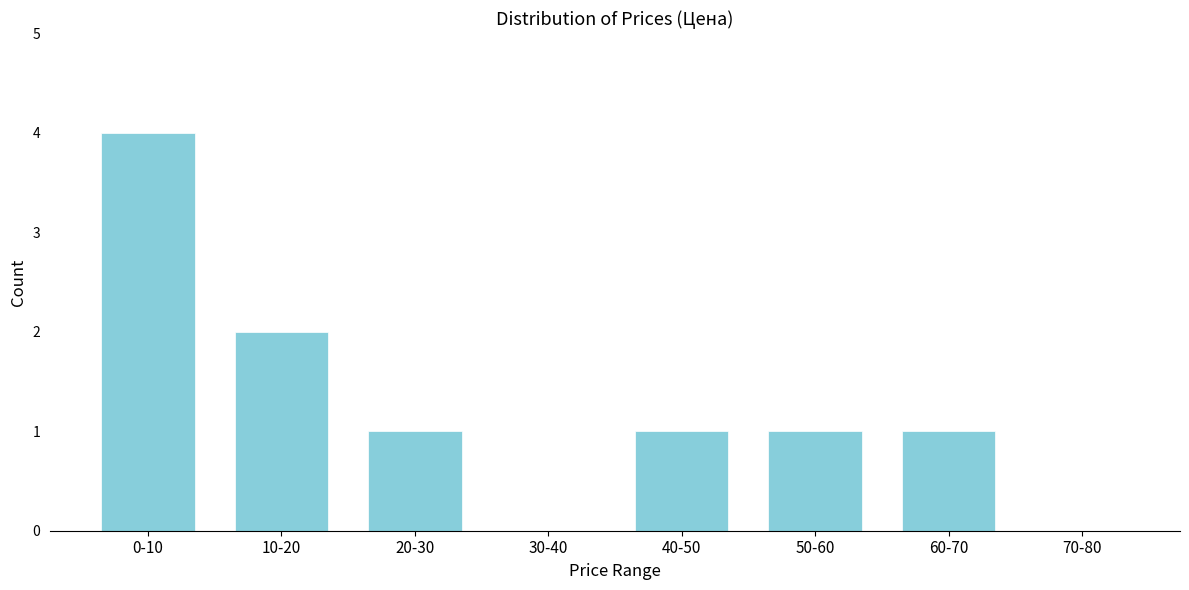

Reading left to right, transcribe all the data shown in this chart.

0-10=4	10-20=2	20-30=1	30-40=0	40-50=1	50-60=1	60-70=1	70-80=0